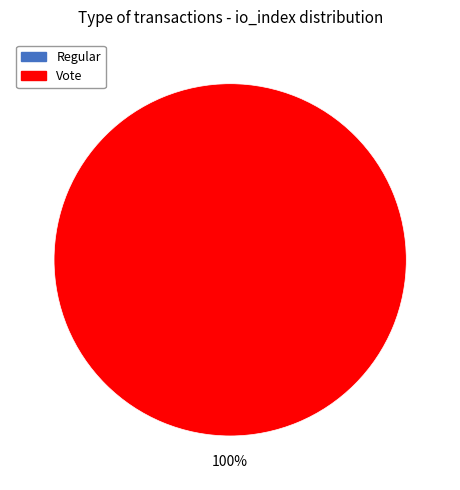

What is the total percentage of Vote and Regular?

100.0%